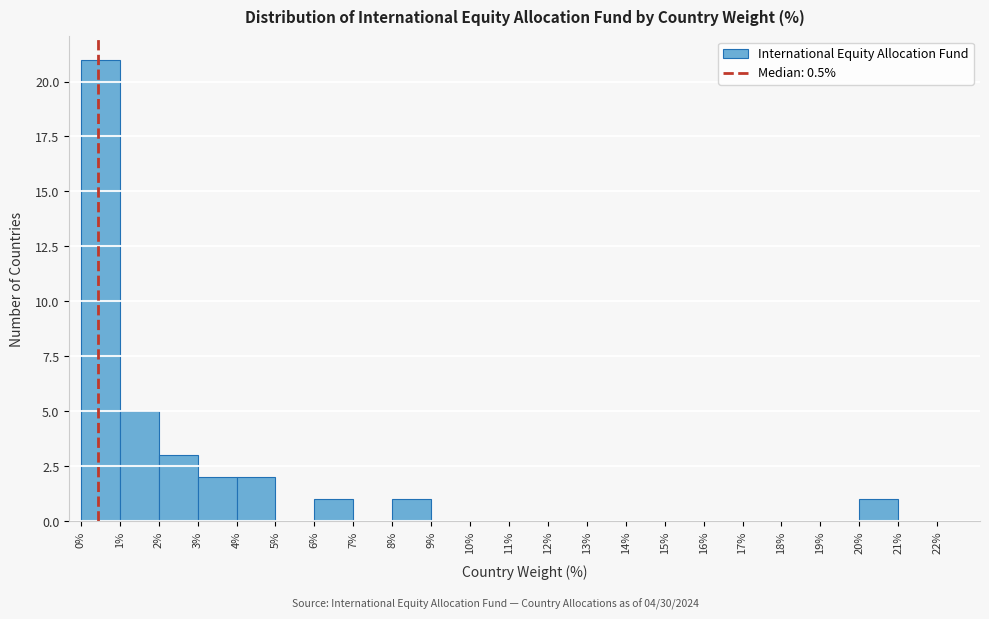

How tall is the bar that spans 6% to 7% on the x-axis? The values are not printed on the chart, so give them approximately, as read against the axis.

1